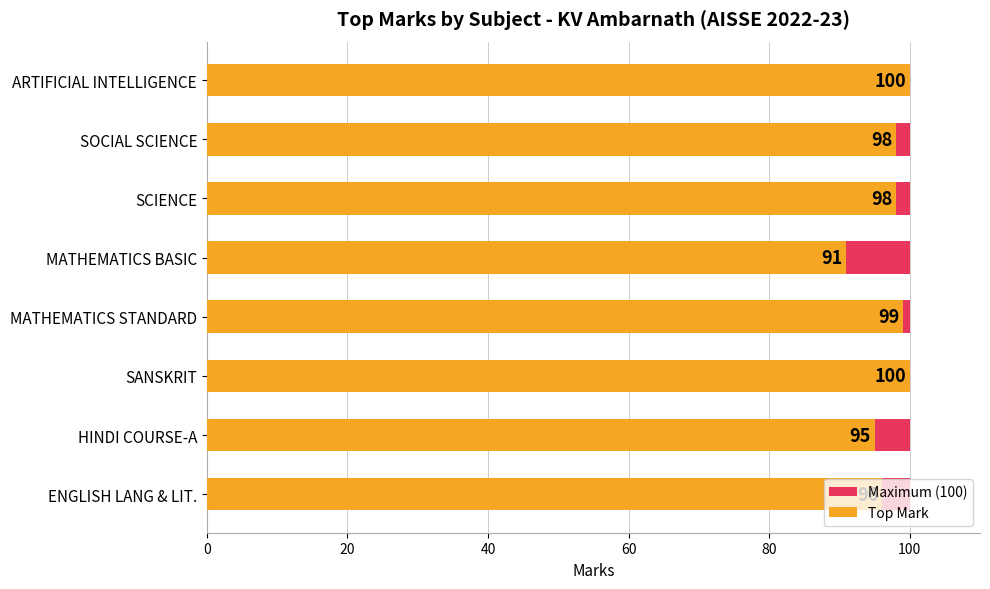

Between 60 and 120, which series saw the biggest shift?

Top Mark